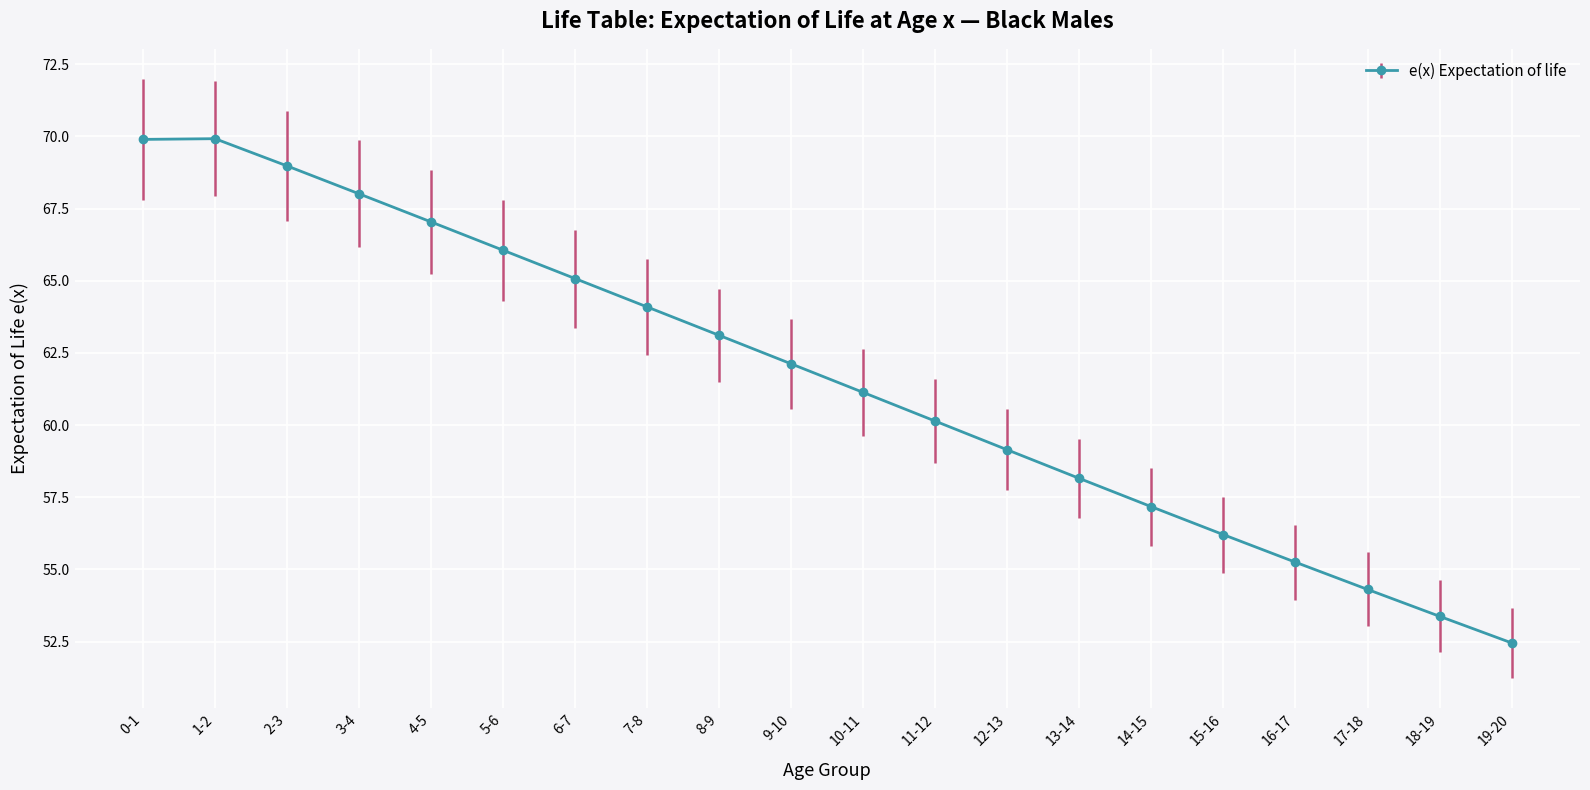

What is the maximum value shown in the chart?

69.9